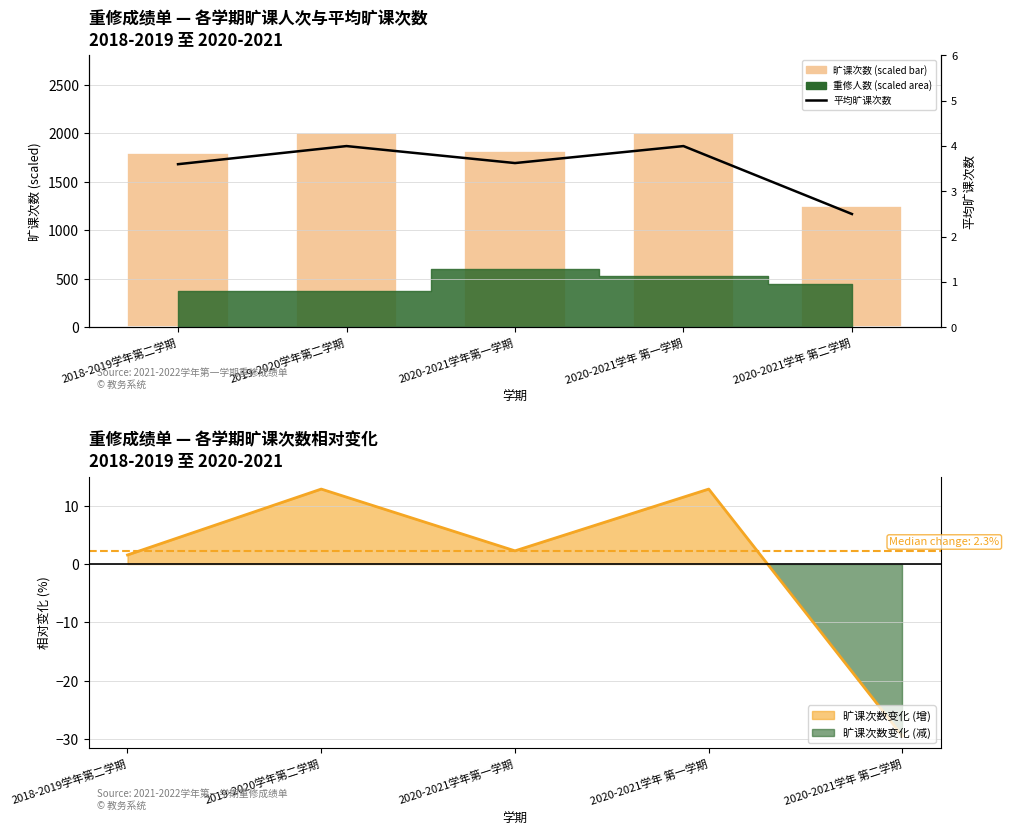

What is the difference between the highest and lowest values at 2020-2021学年第一学期?

1808.9